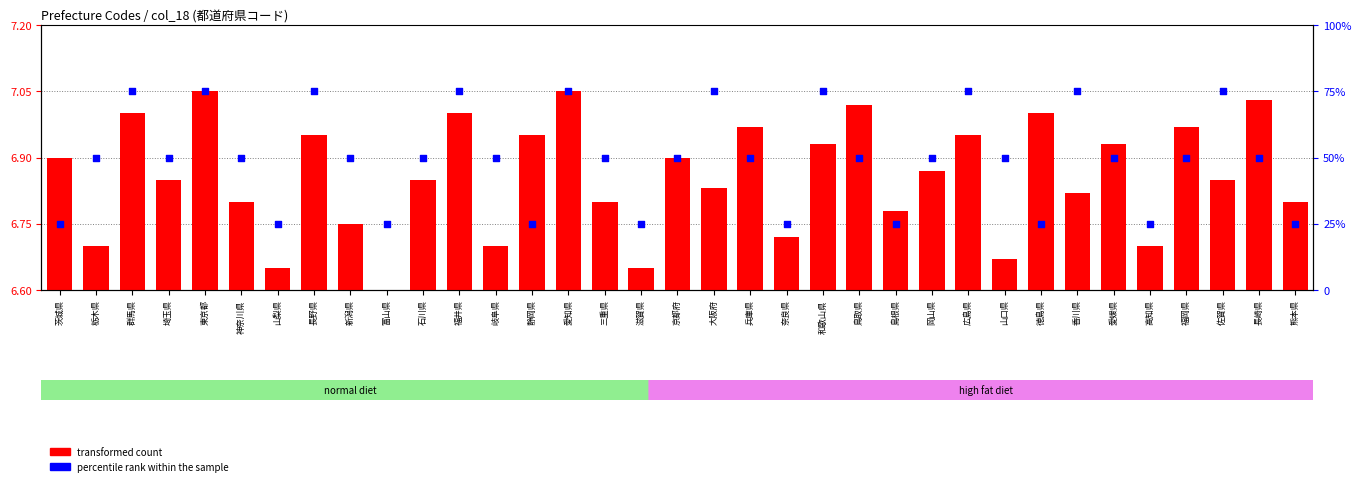

Which series has the largest Y range (max minus min)?

percentile rank within the sample